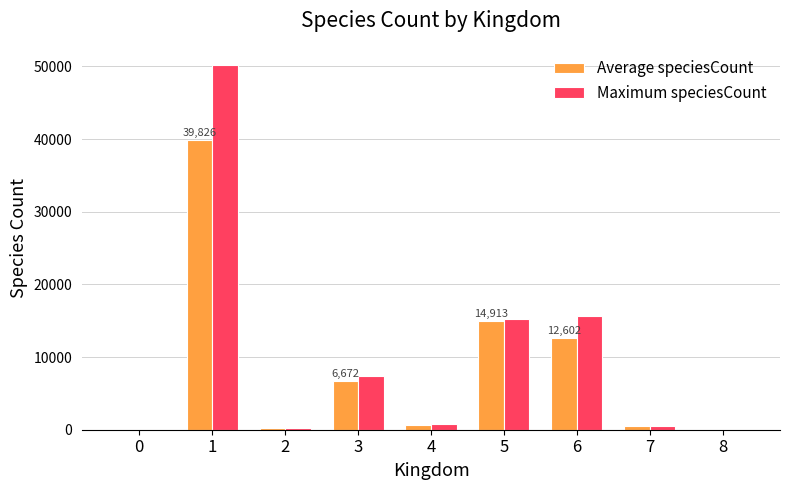

What is the sum of all Maximum speciesCount values?

89879